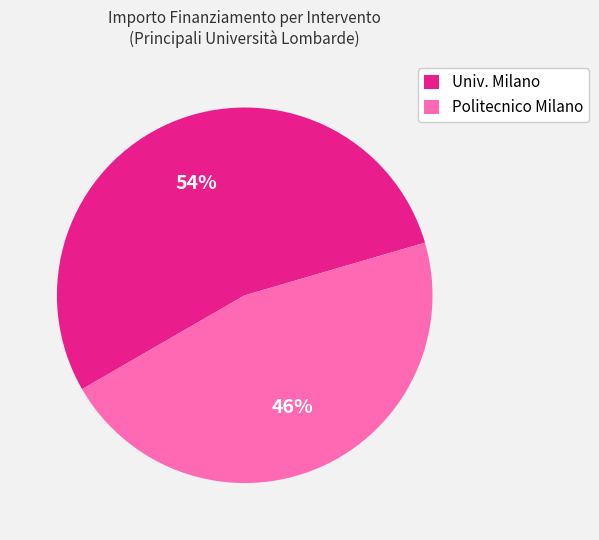

Count the number of slices in the pie.

2